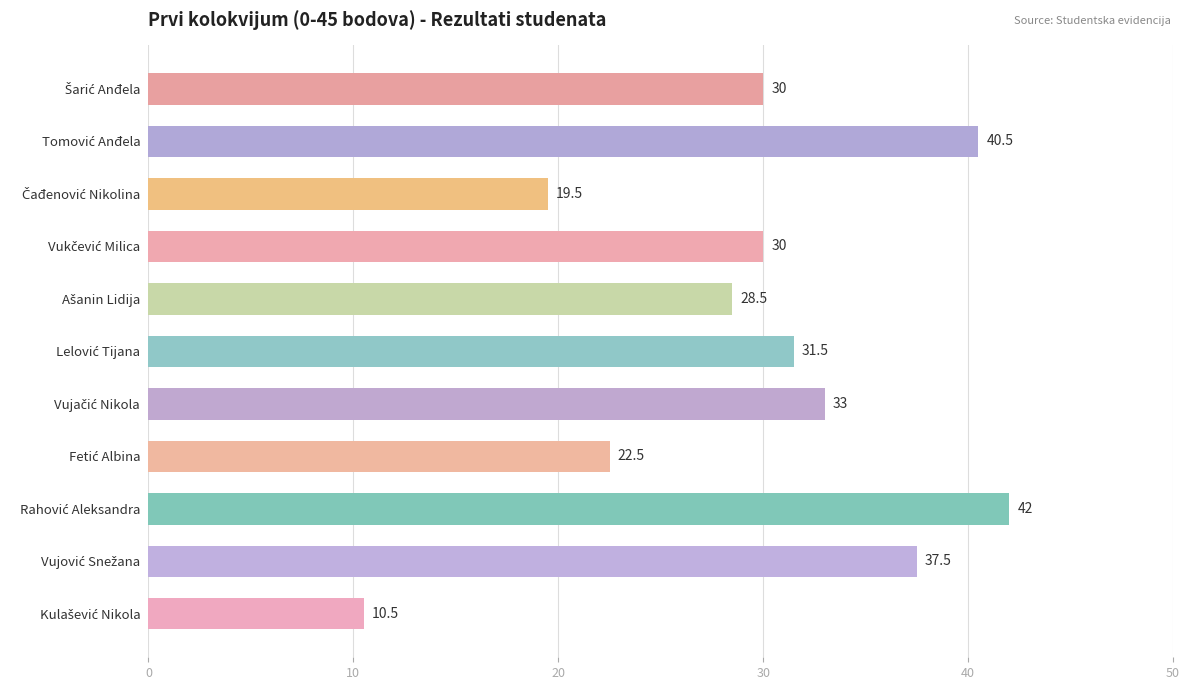

What is the sum of all values?

325.5